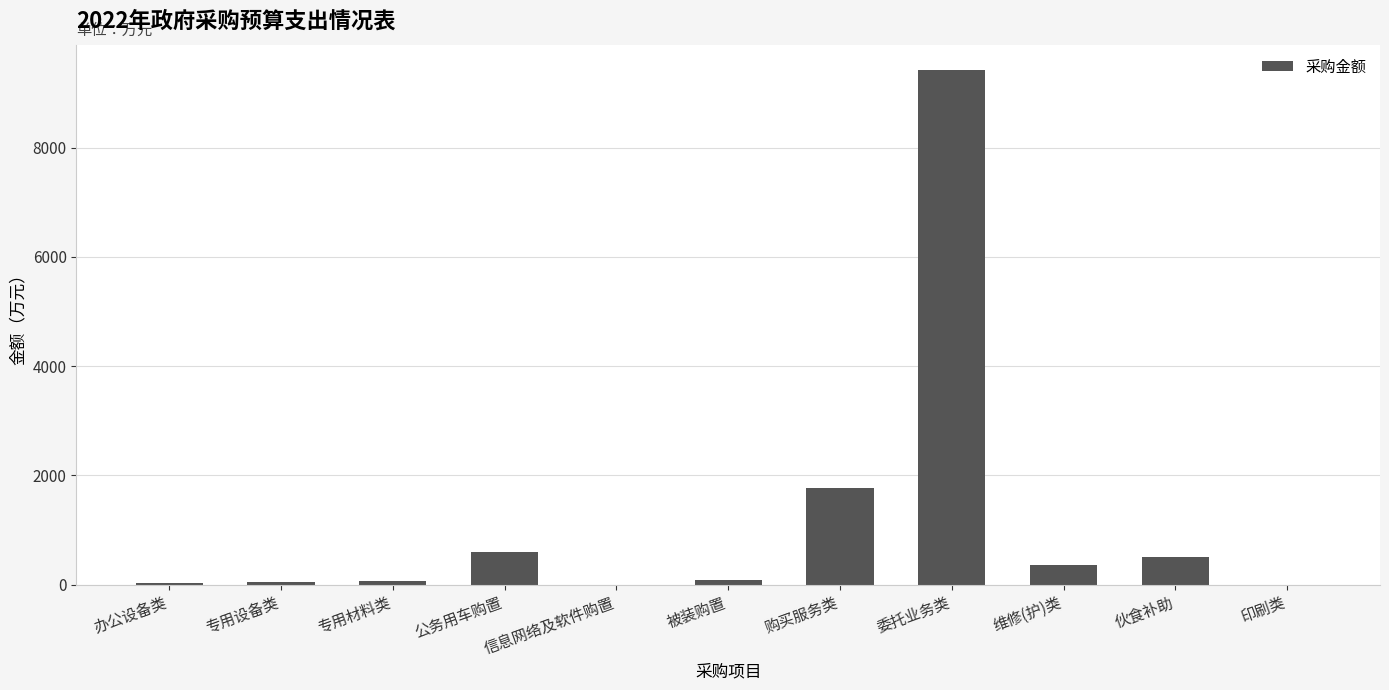

What is the change in value from 专用设备类 to 公务用车购置?

+543